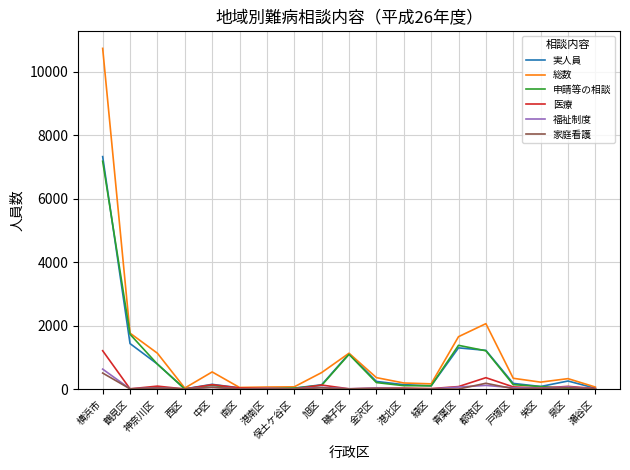

At which label does 総数 first exceed 343?

横浜市